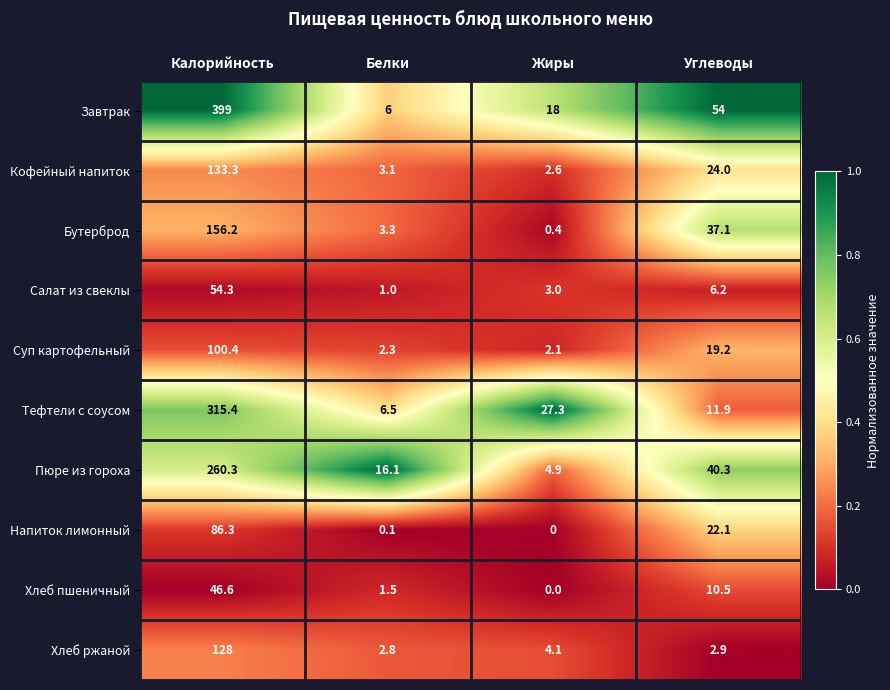

Is it true that Кофейный напиток equals 38.5 at Углеводы?

False